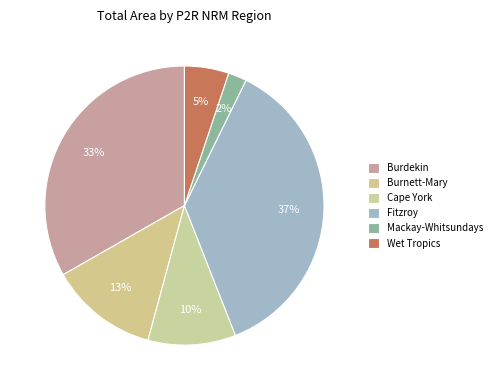

How many segments does this pie chart have?

6